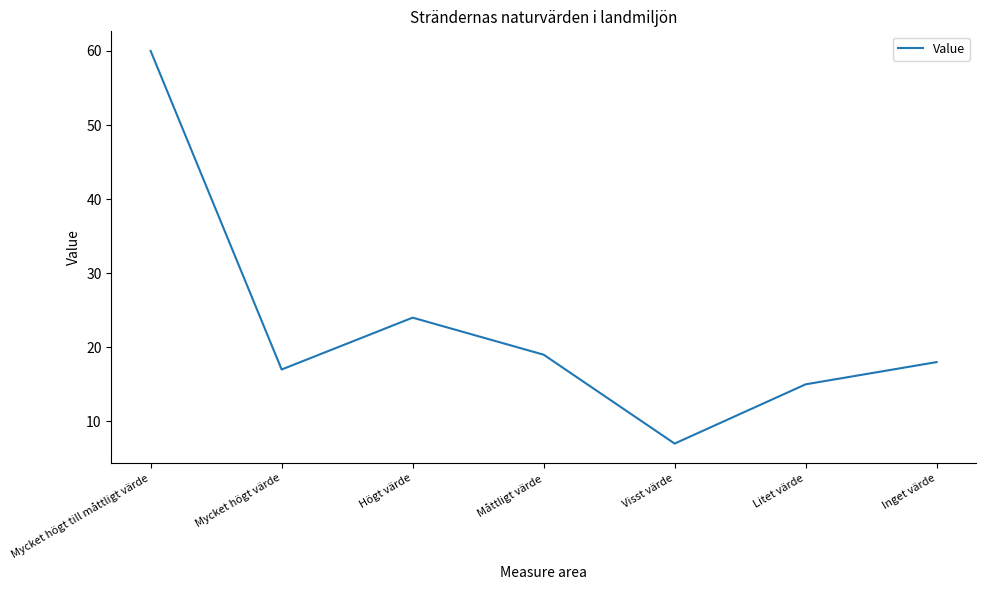

What is the sum of the values at Högt värde and Måttligt värde?

43